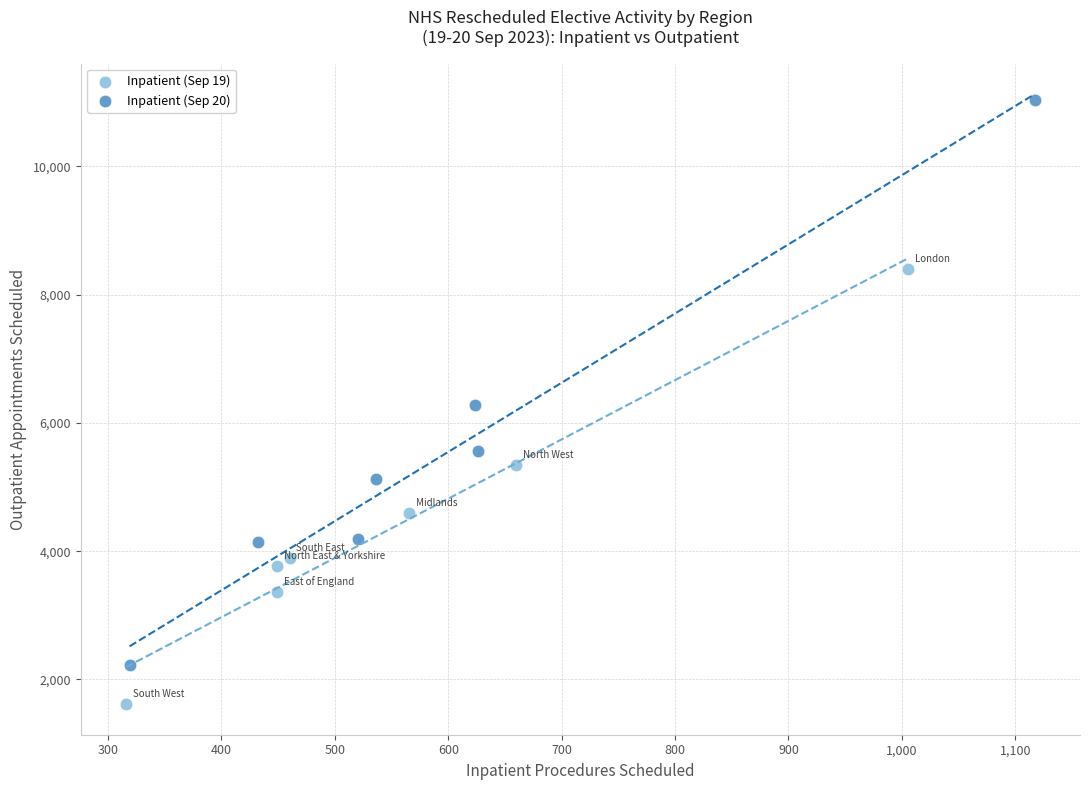

Which series contains the highest Y value?

Inpatient (Sep 20)